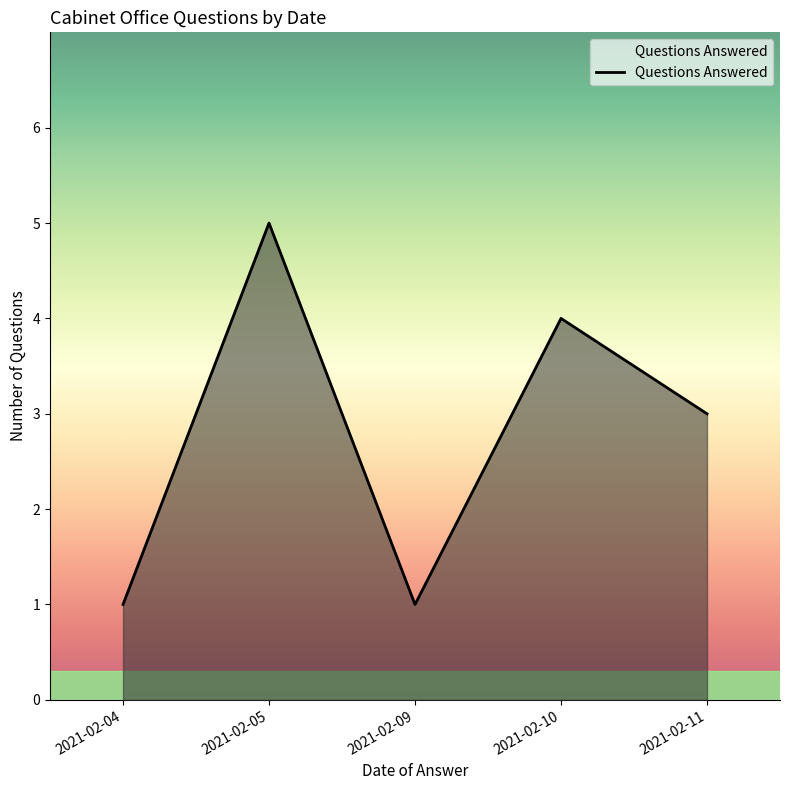

What value does the data have at 2021-02-09?

1